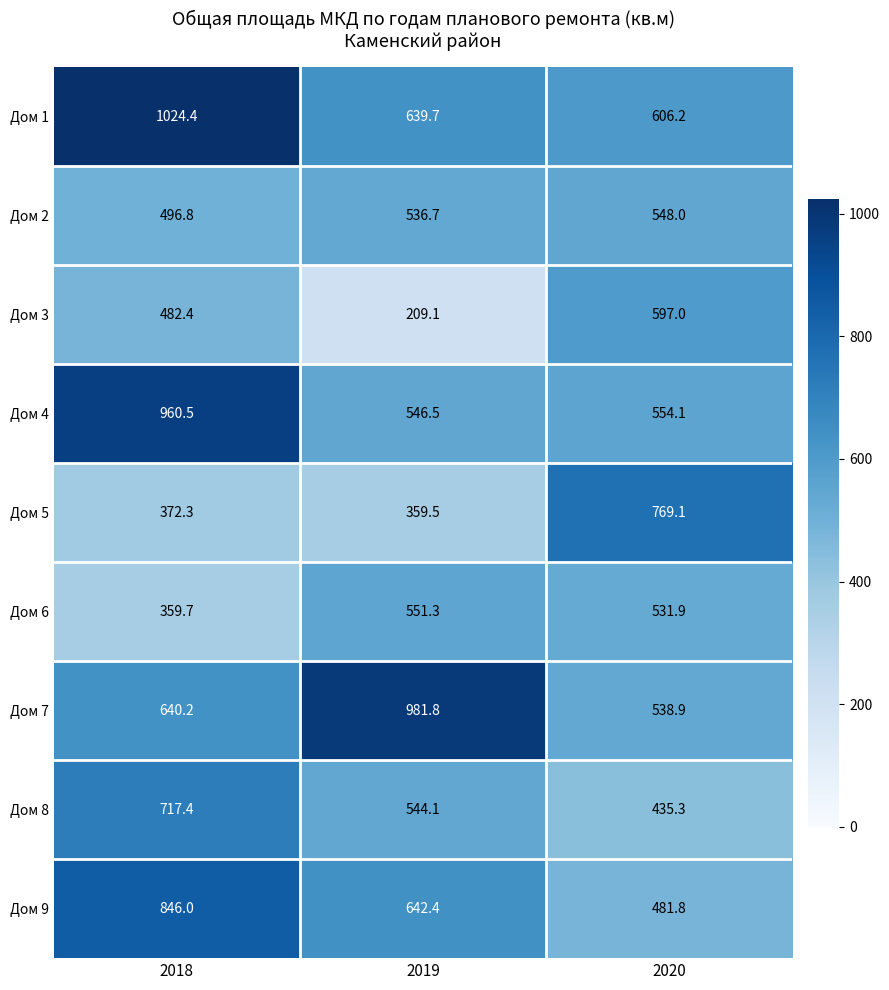

What is the average value of the Дом 3 series?

429.5